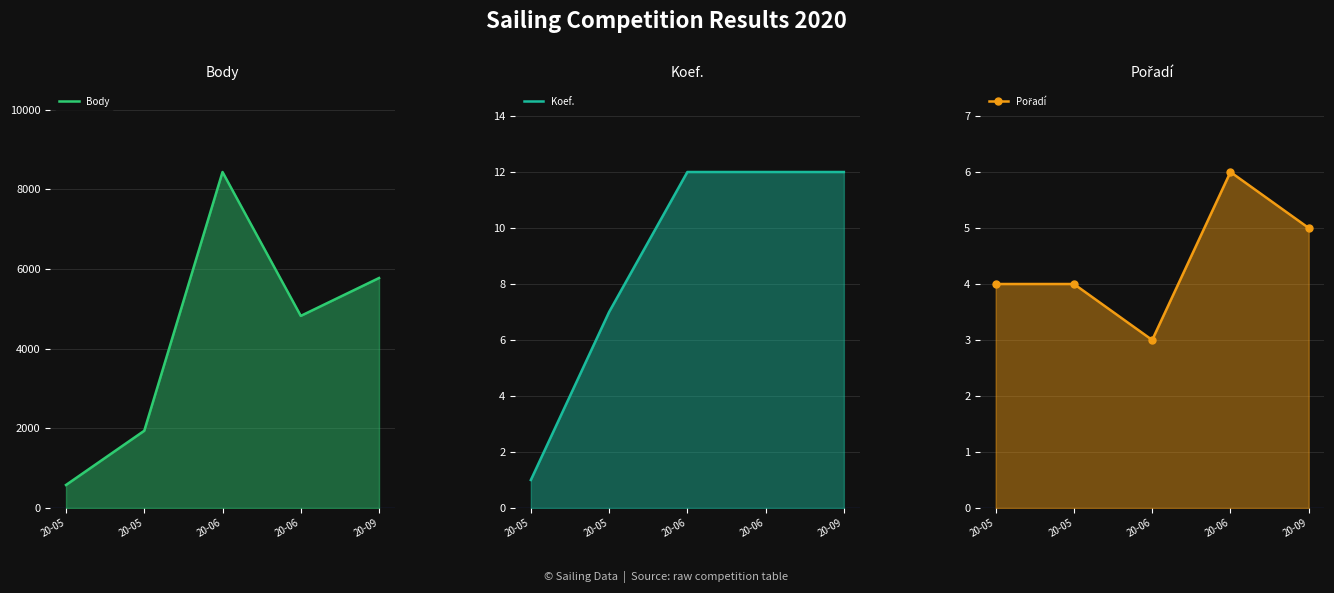

Where does the Body series first go above 4824?

20-06